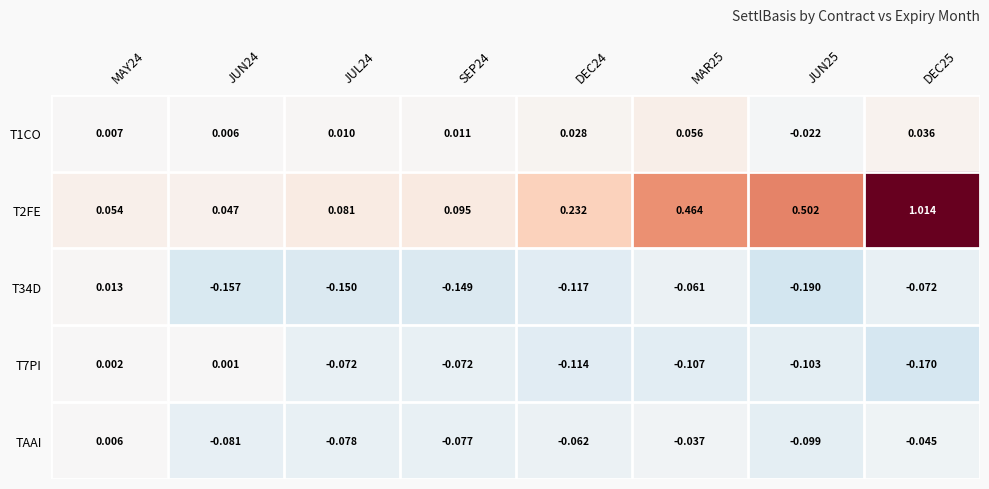

Is the value of T7PI at JUN24 greater than the value of T2FE at JUN24?

No